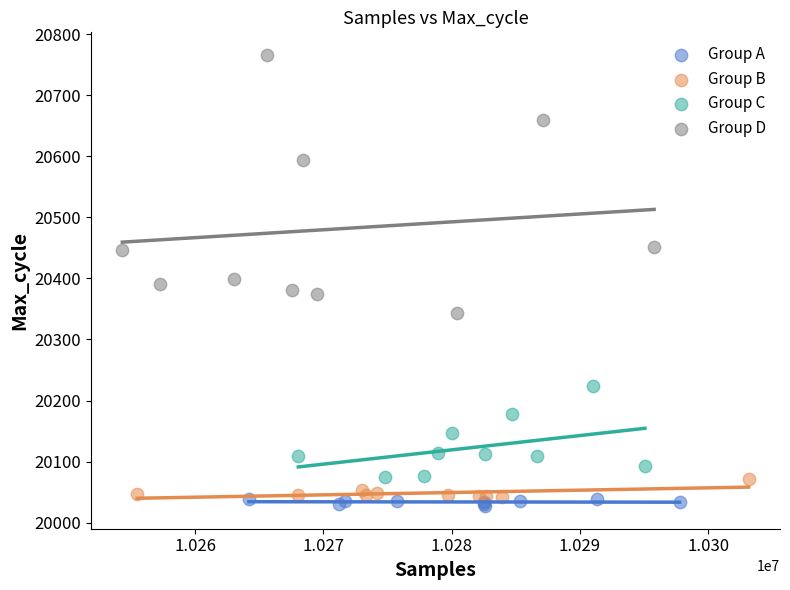

Which series reaches the maximum Y coordinate?

Group D